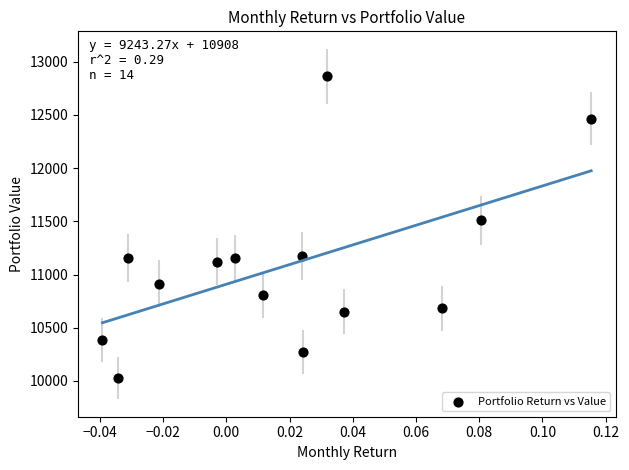

What is the range of Y values (max minus min)?

2836.2